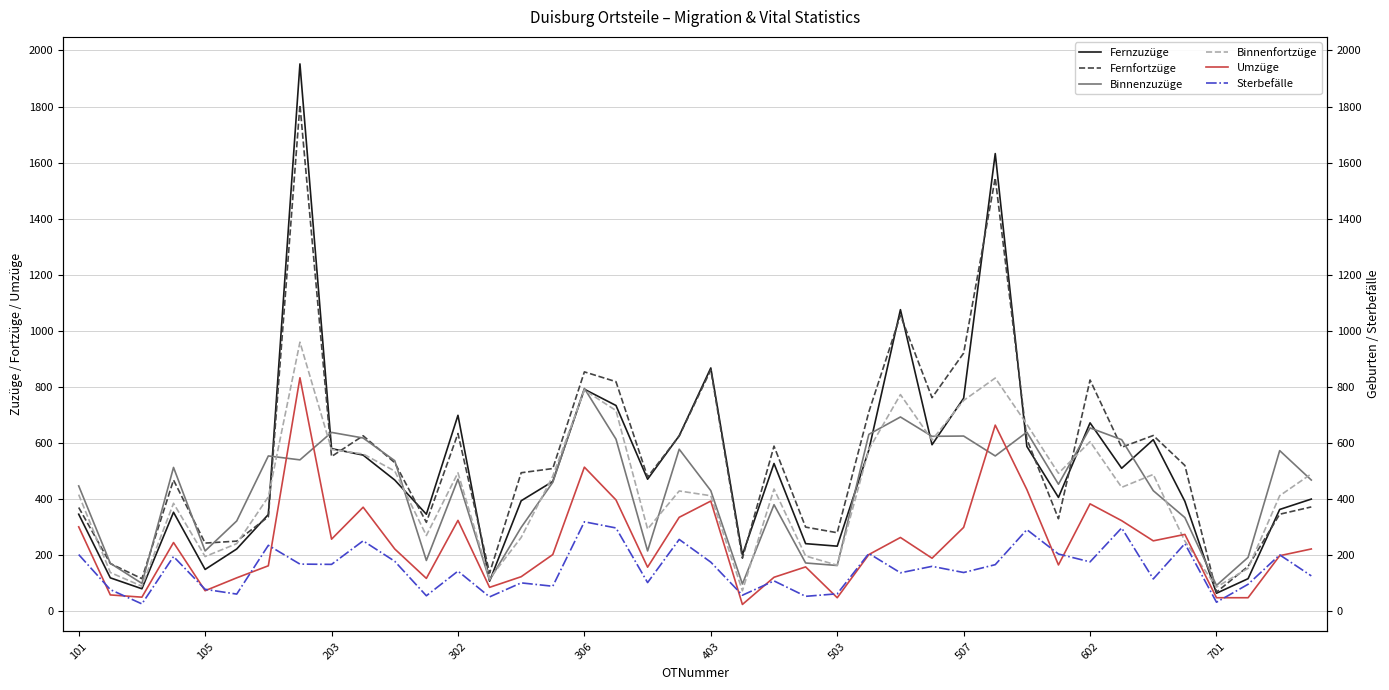

Does the chart display data point markers on the line(s)?

No